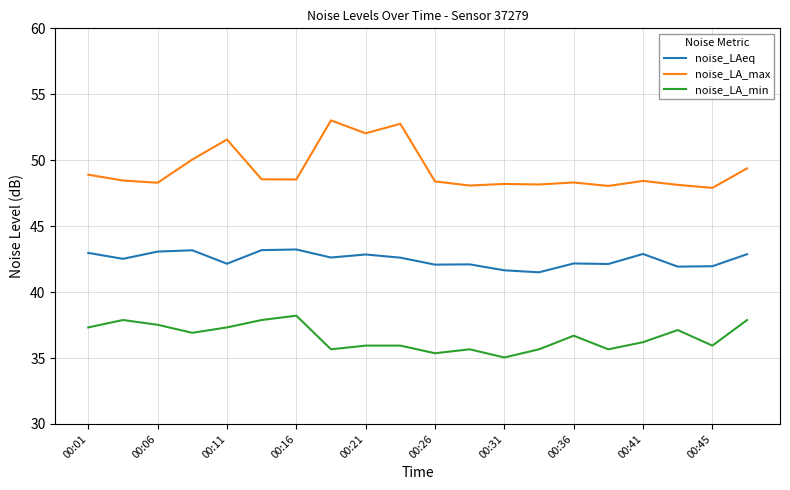

What is the average value of the noise_LA_max series?

49.3